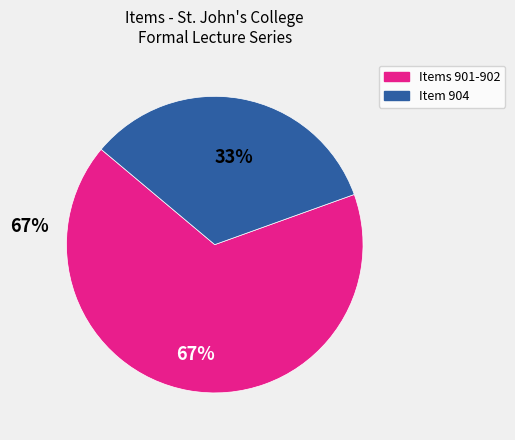

Is there a majority slice in this chart?

Yes